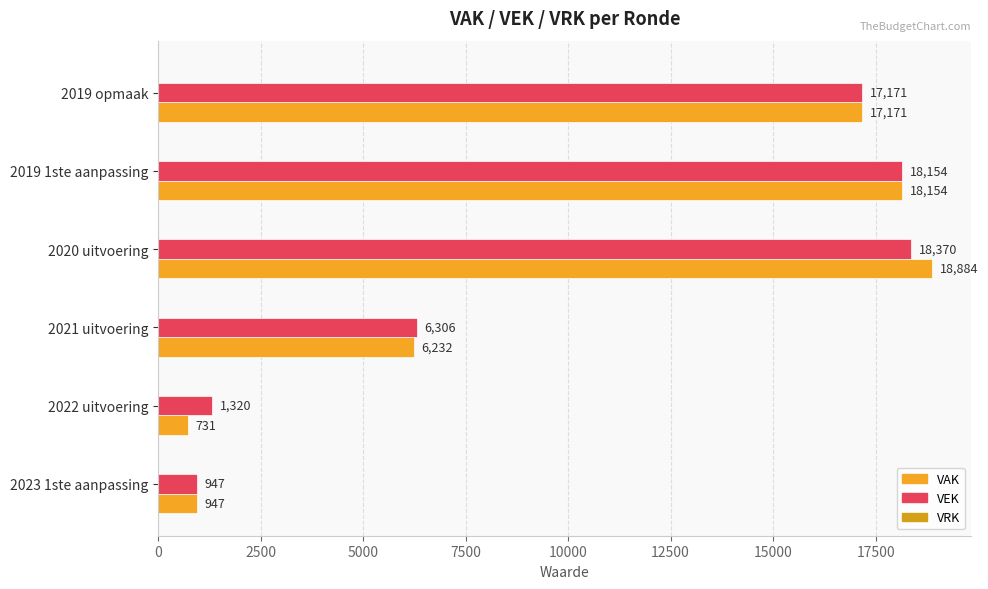

What is the greatest value displayed?

18884